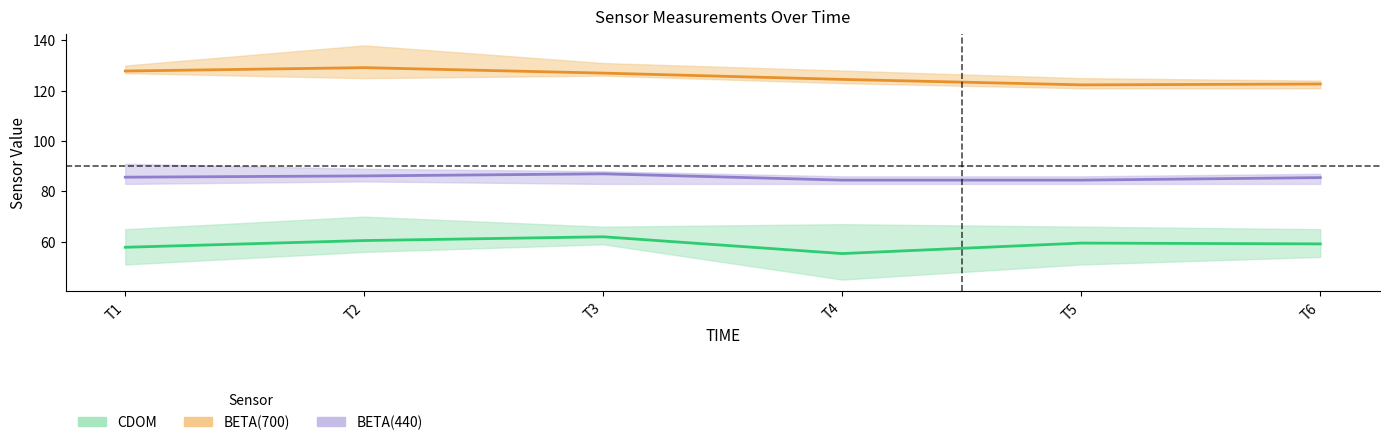

What is the maximum value for CDOM?

62.0